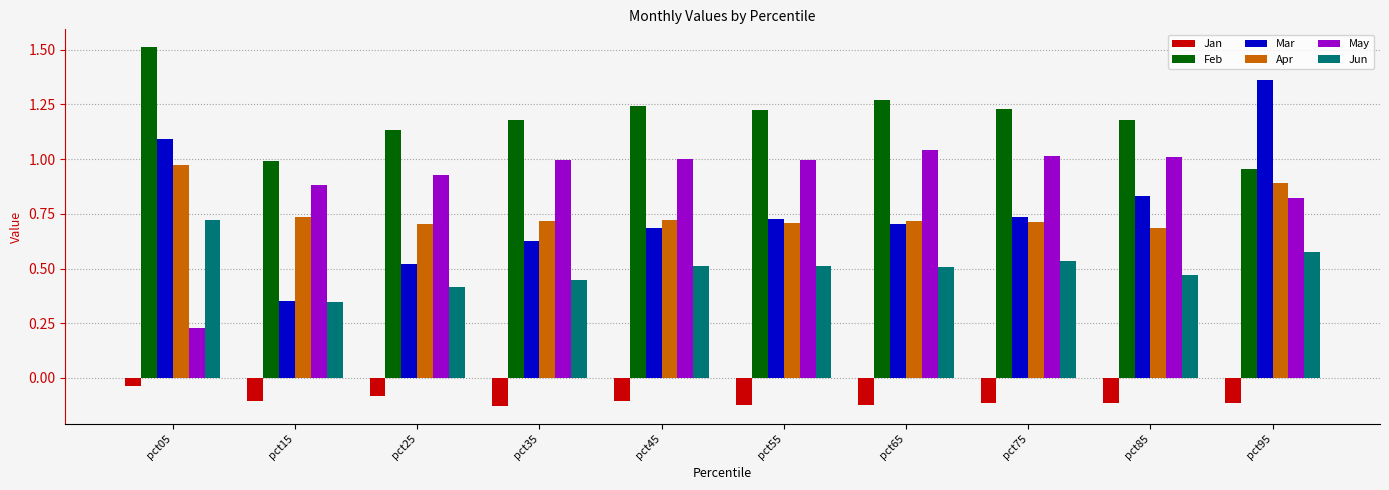

Is it true that Apr equals 0.3 at pct05?

False